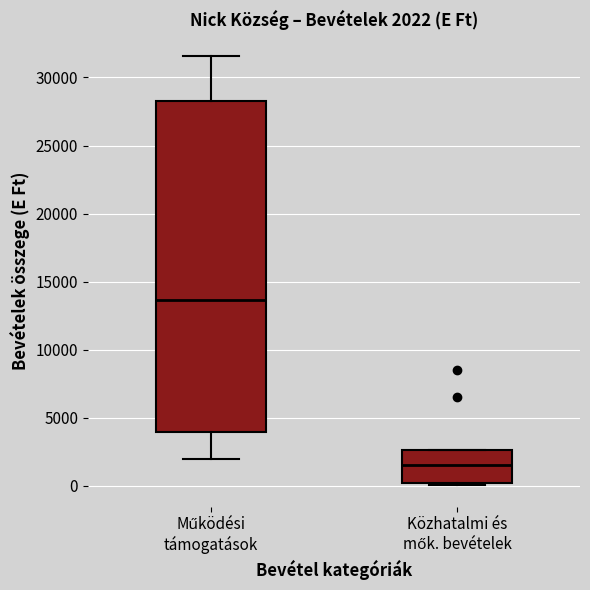

Which box is the tallest, from its lower edge to its upper edge?

Működési támogatások